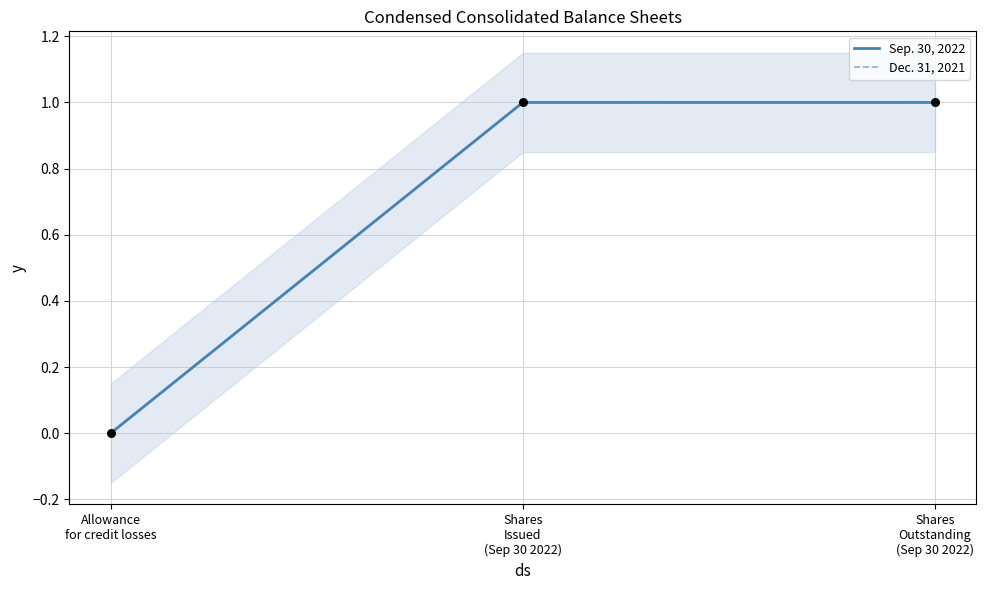

Which series has the largest Y range (max minus min)?

Sep. 30, 2022